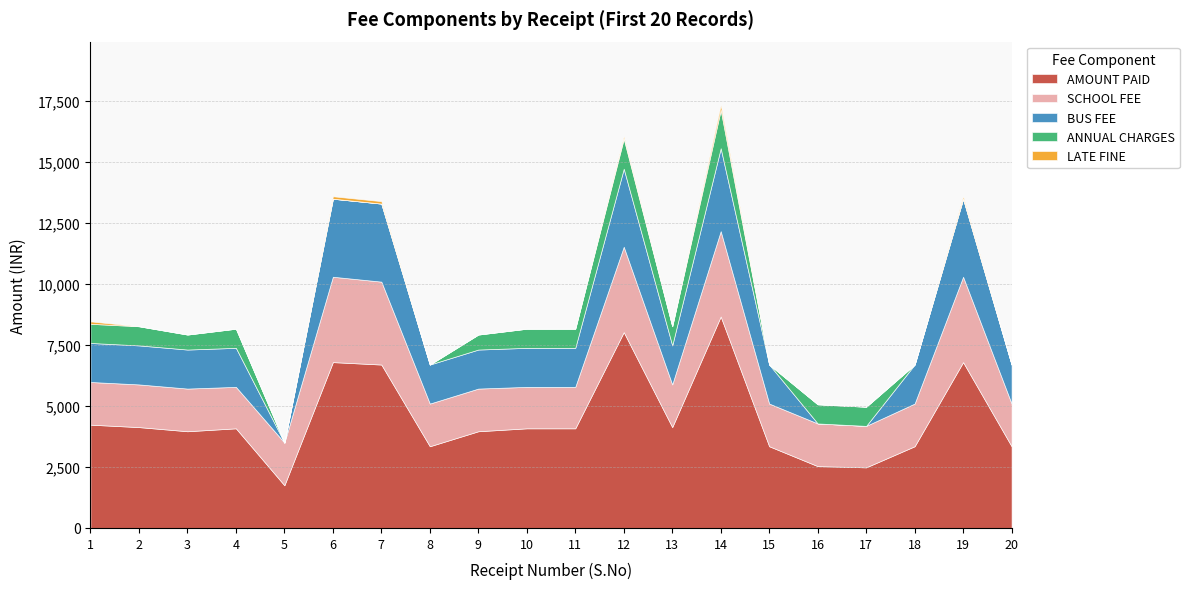

Where is the first local maximum for ANNUAL CHARGES?

4